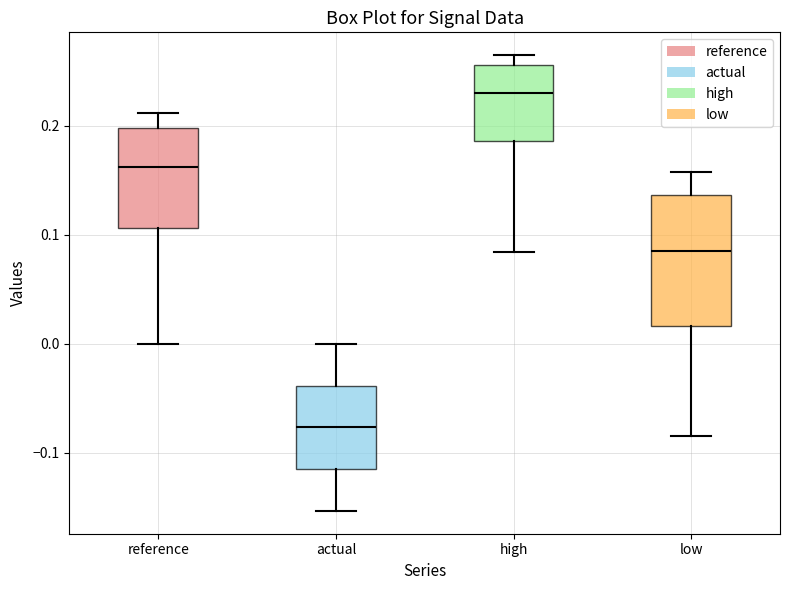

Where is the upper edge of the box for high on the y-axis? The values are not printed on the chart, so give them approximately, as read against the axis.

0.26